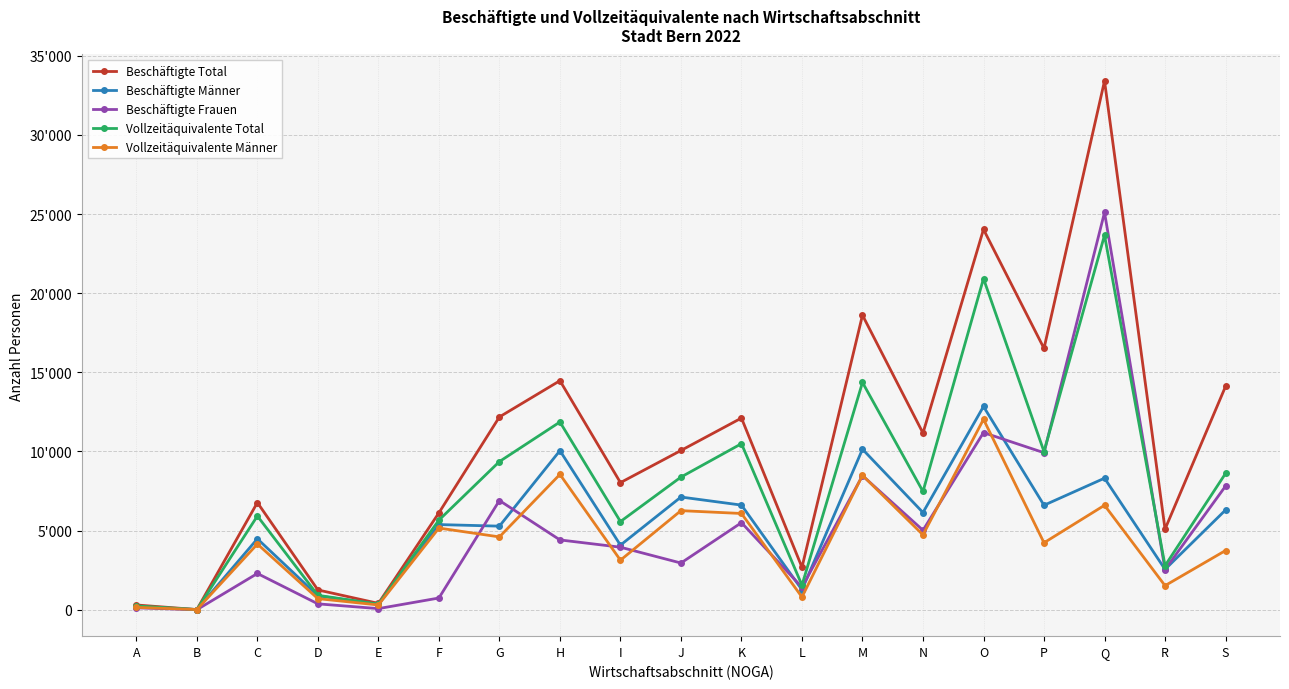

At which category is the sum across all series the highest?

Q